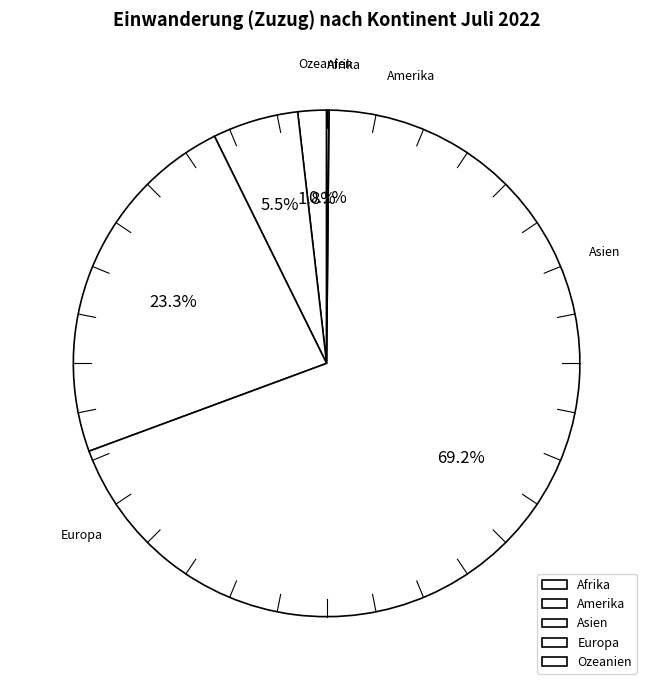

Does Europa account for over 50% of the chart?

Yes